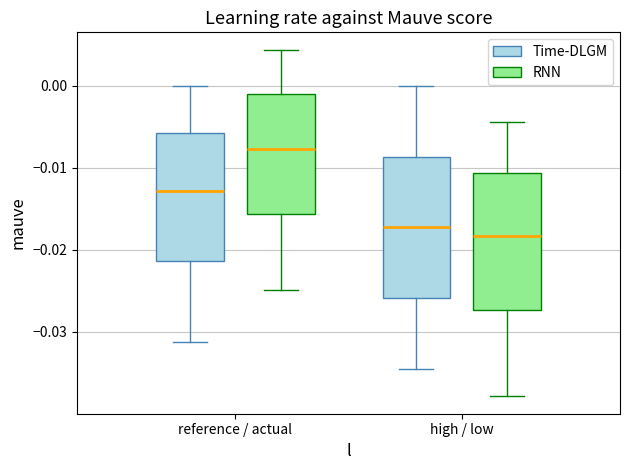

Where does the upper whisker of the box for high / low (RNN) end on the y-axis? The values are not printed on the chart, so give them approximately, as read against the axis.

-0.004